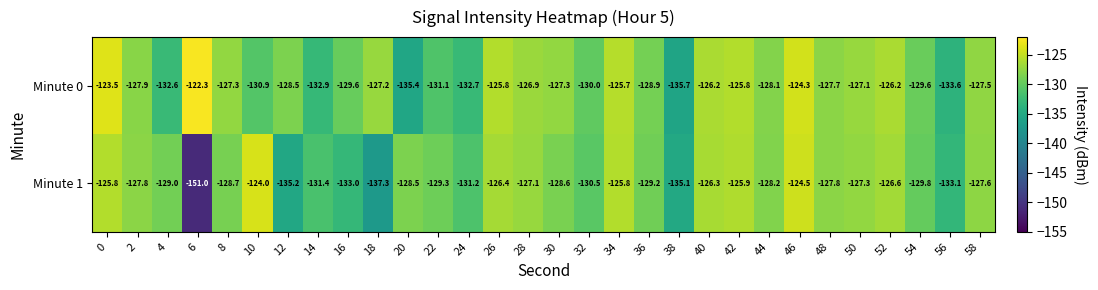

Which series has the widest spread of values?

Minute 1